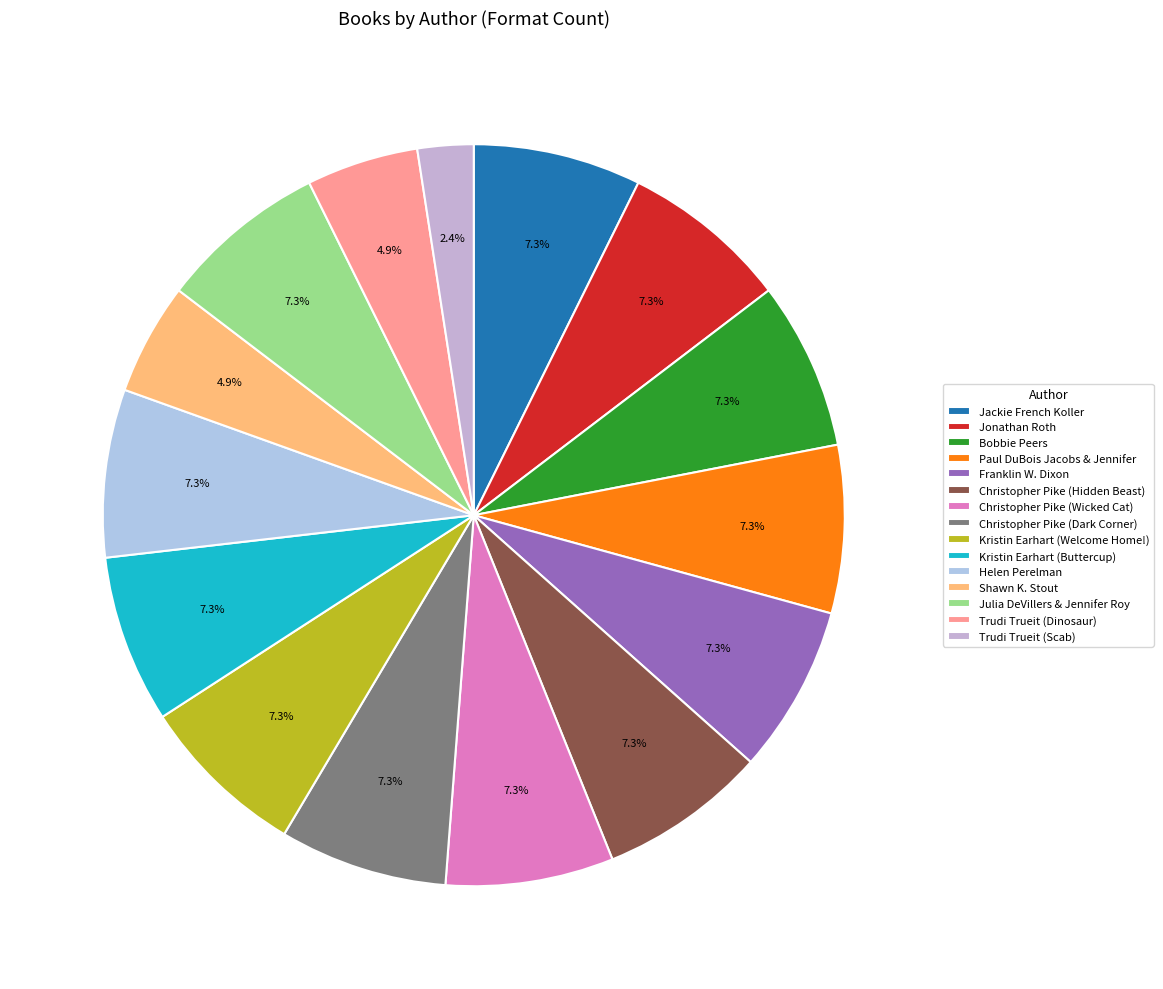

How many segments does this pie chart have?

15